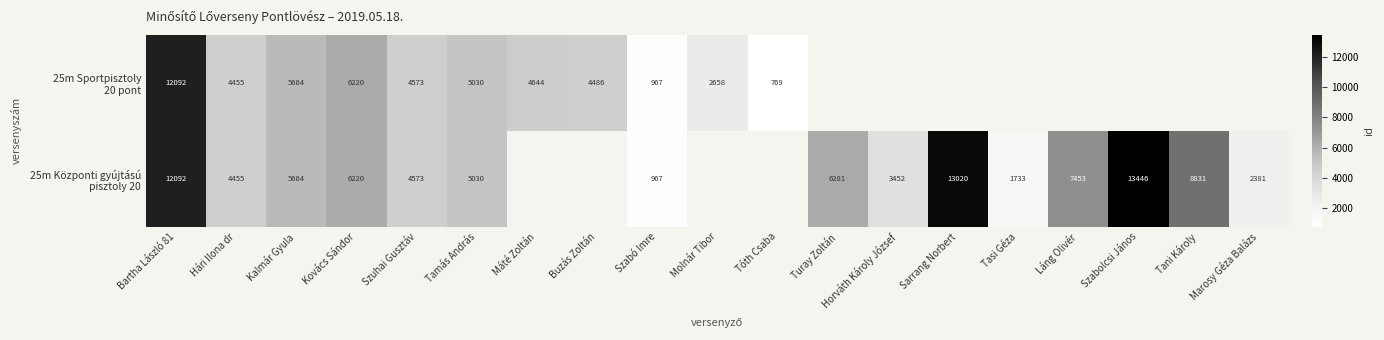

Between Hári Ilona dr and Láng Olivér, which is larger?

Láng Olivér